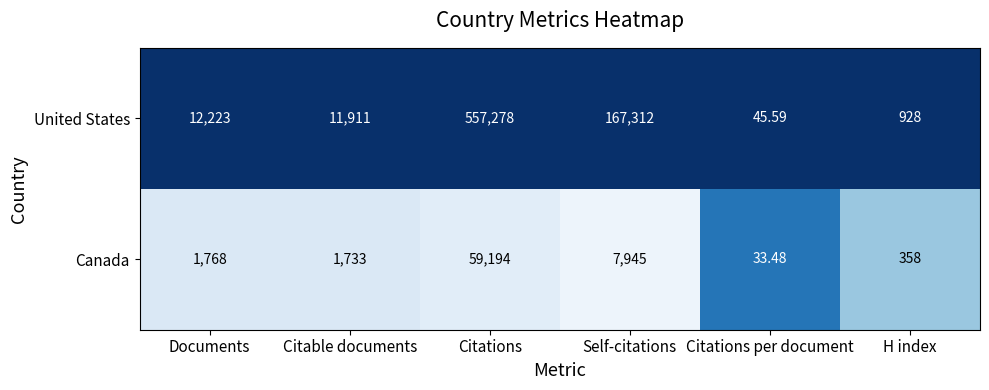

What is the spread (max minus min) of values at Citations?

498084.0